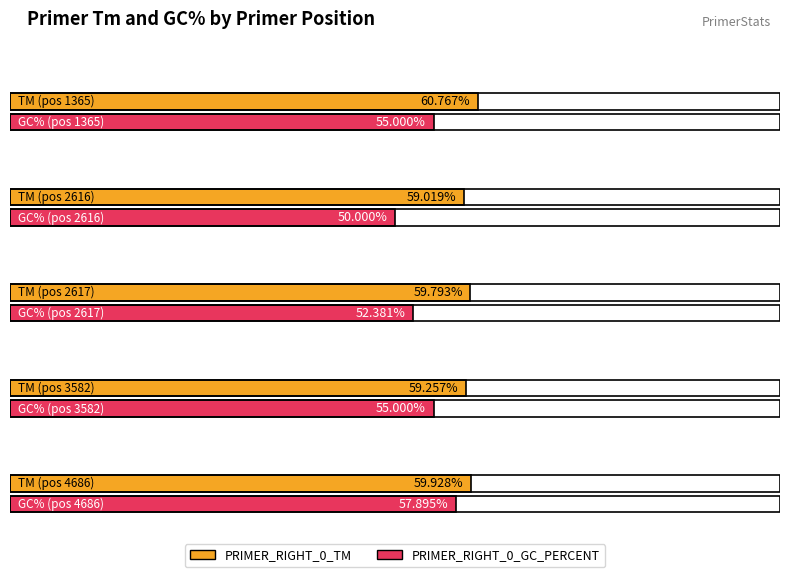

Does the chart contain stacked bars?

No